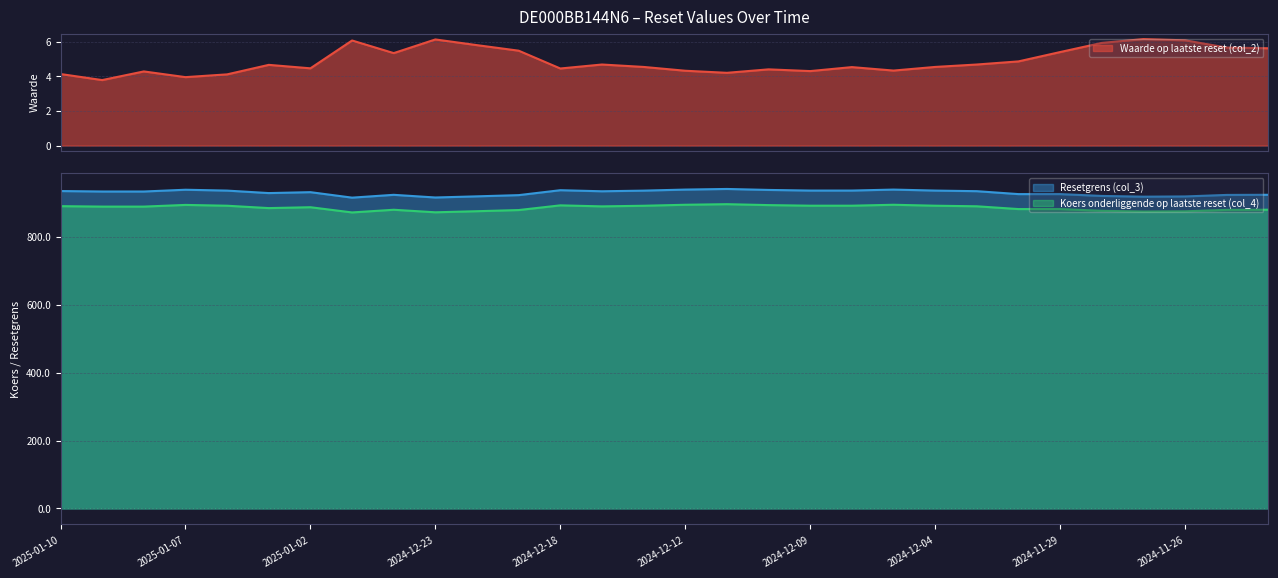

True or false: Waarde op laatste reset (col_2) and Koers onderliggende op laatste reset (col_4) intersect in this chart.

False